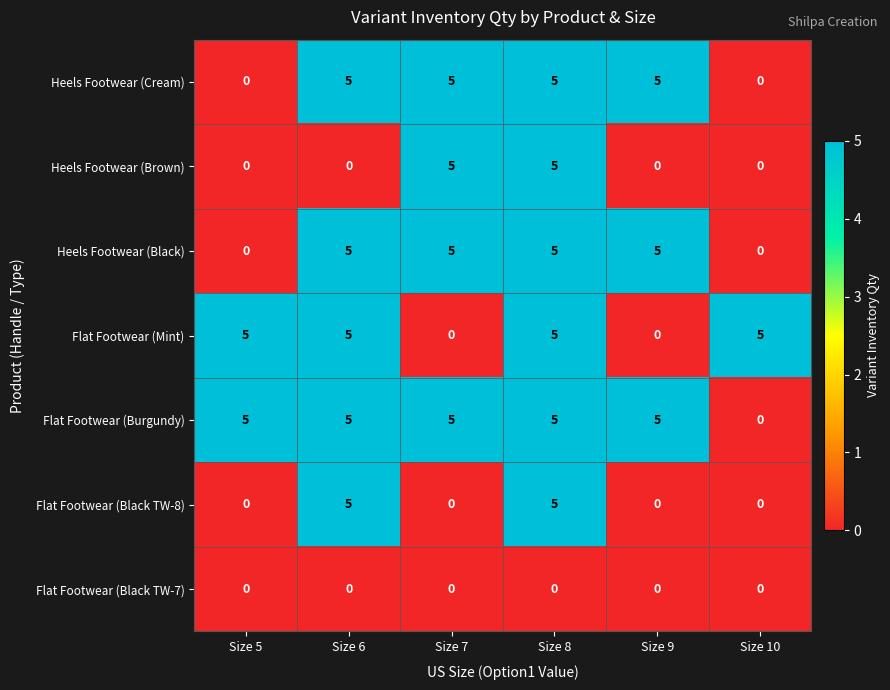

What is the difference between the highest and lowest values at Size 9?

5